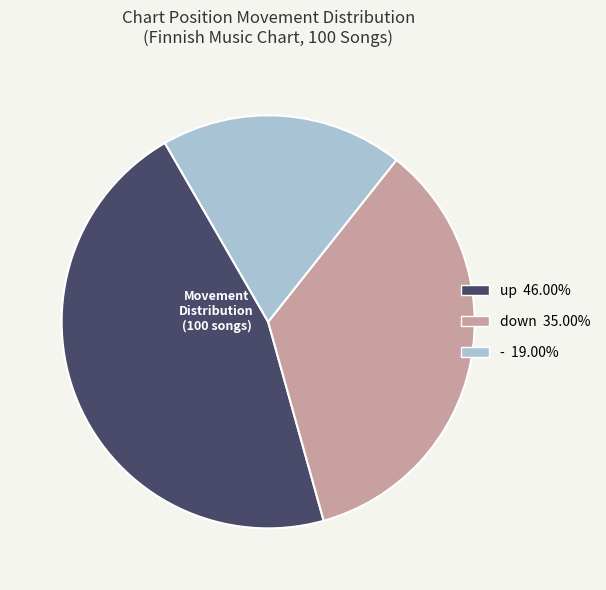

Is there a majority slice in this chart?

No